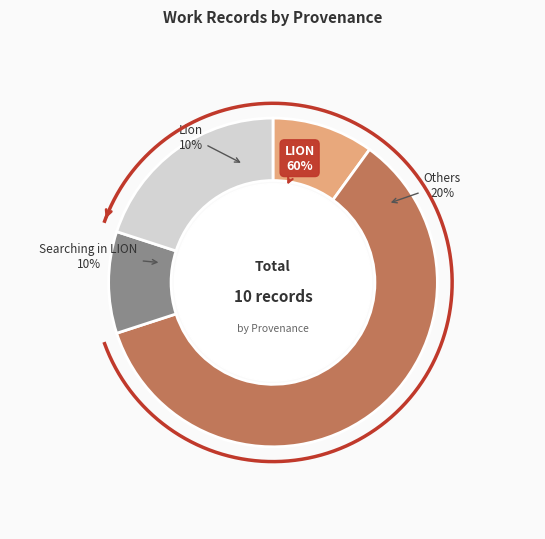

Does 8 account for over 50% of the chart?

No